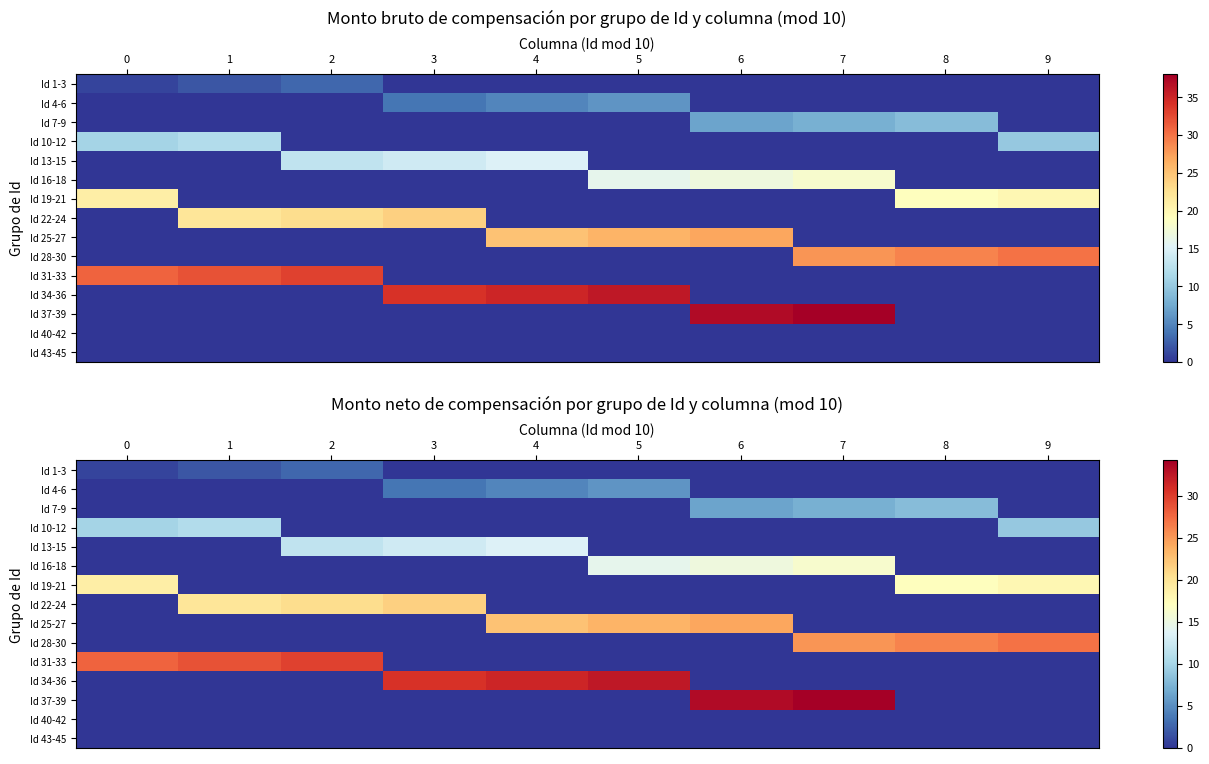

The value of Id 25-27 at 1 is 0.0. True or false?

True